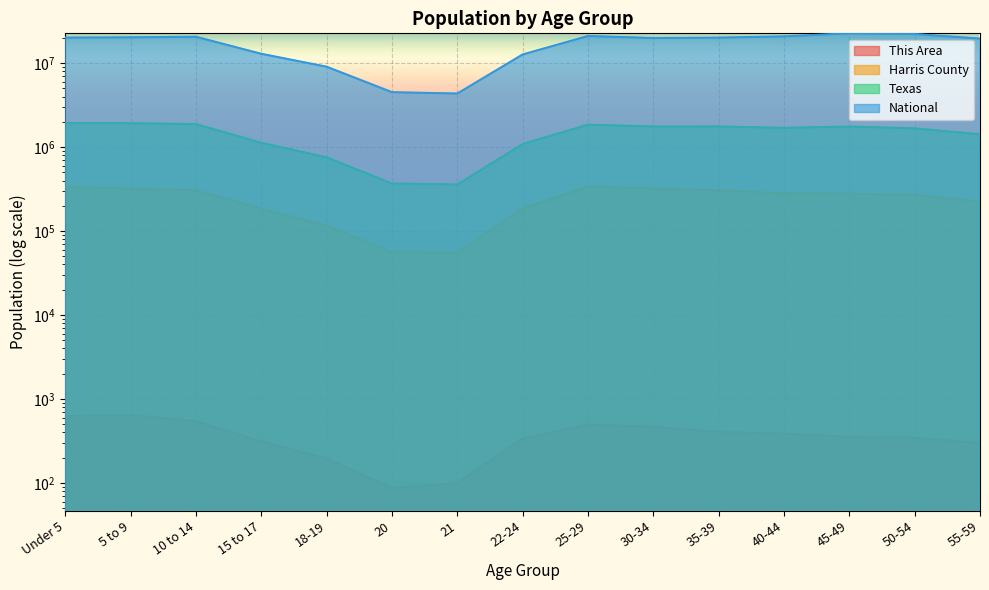

How many lines are shown in the chart?

4